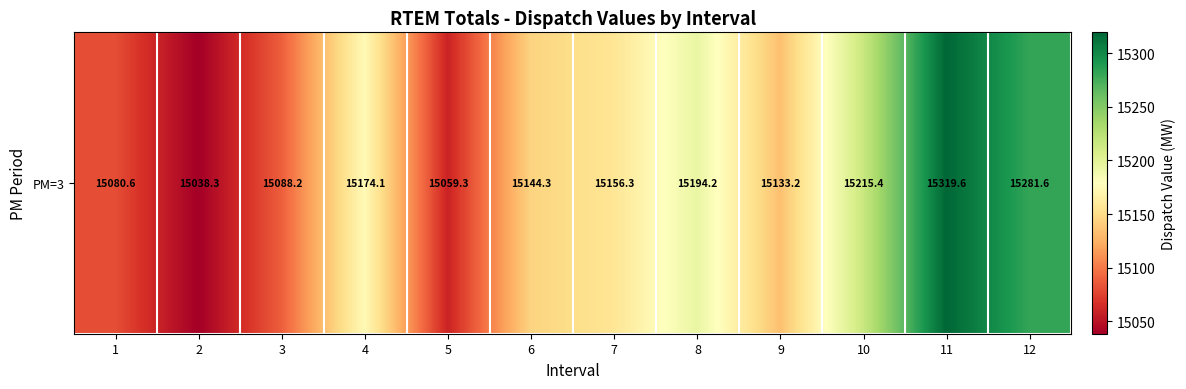

Which category has the lowest value across all series?

2